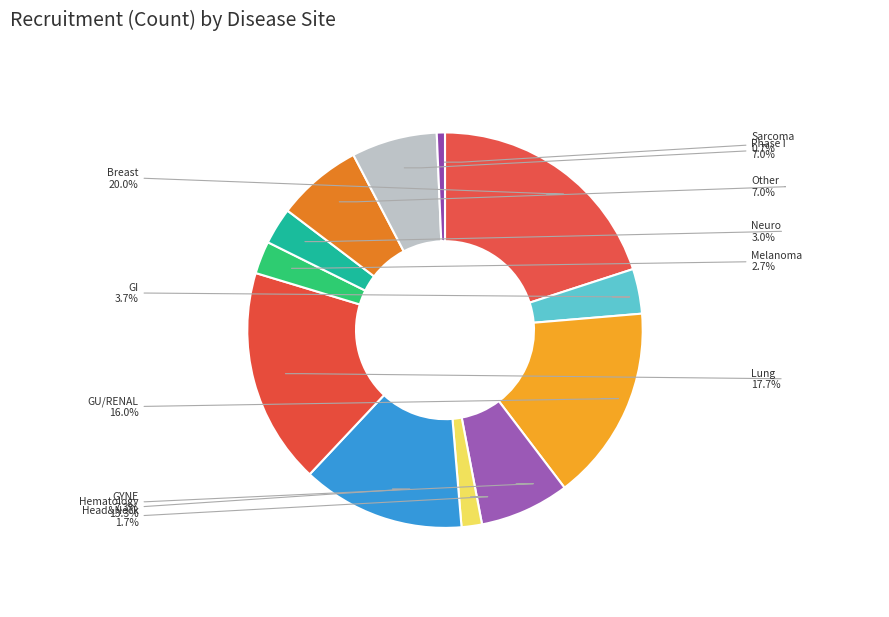

How many segments does this pie chart have?

12